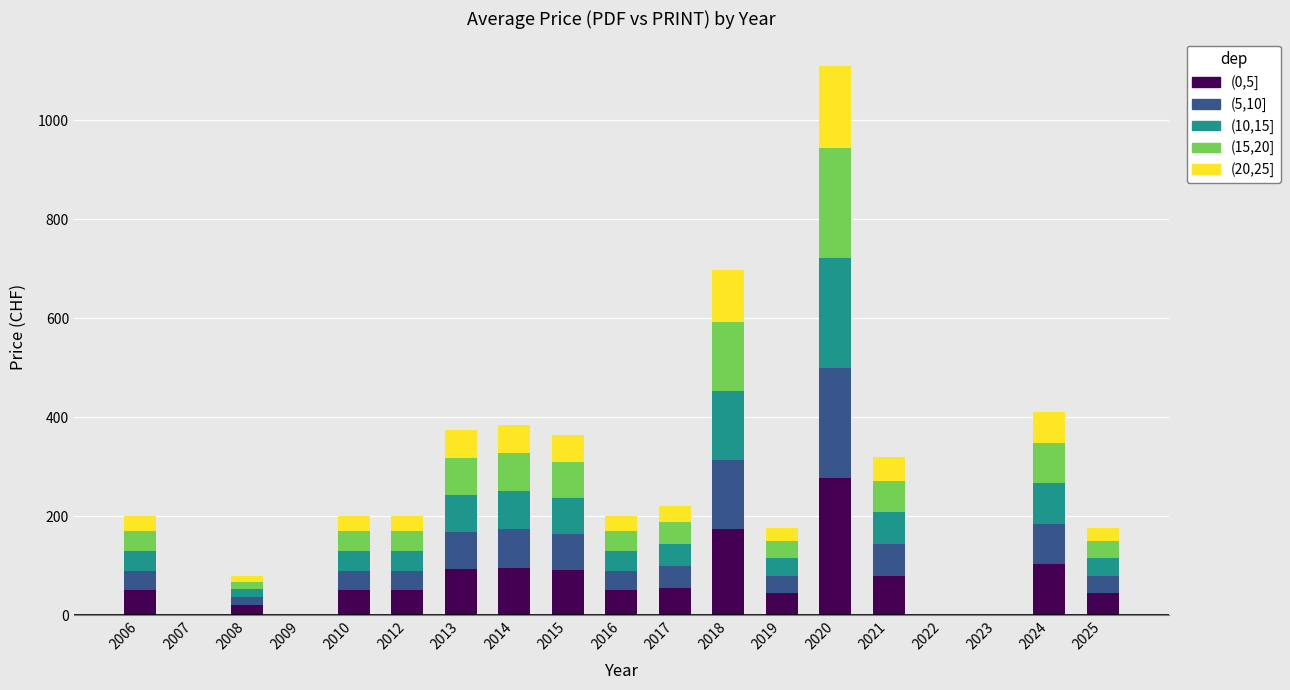

At which category is the sum across all series the highest?

2020